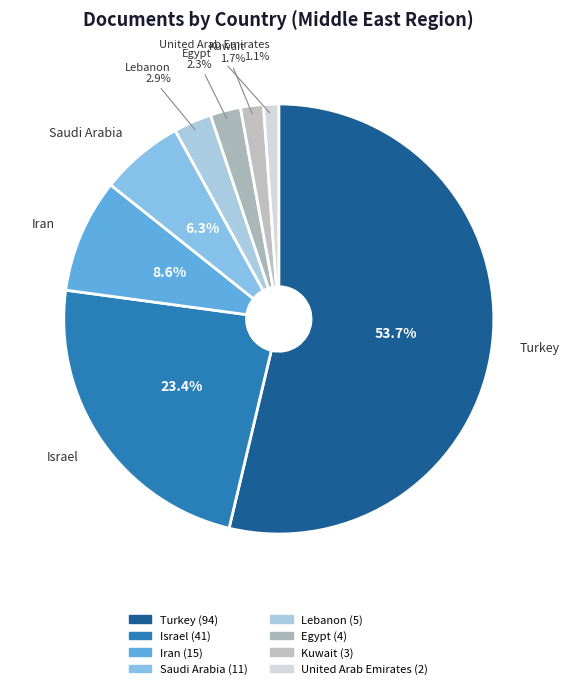

Count the number of slices in the pie.

8